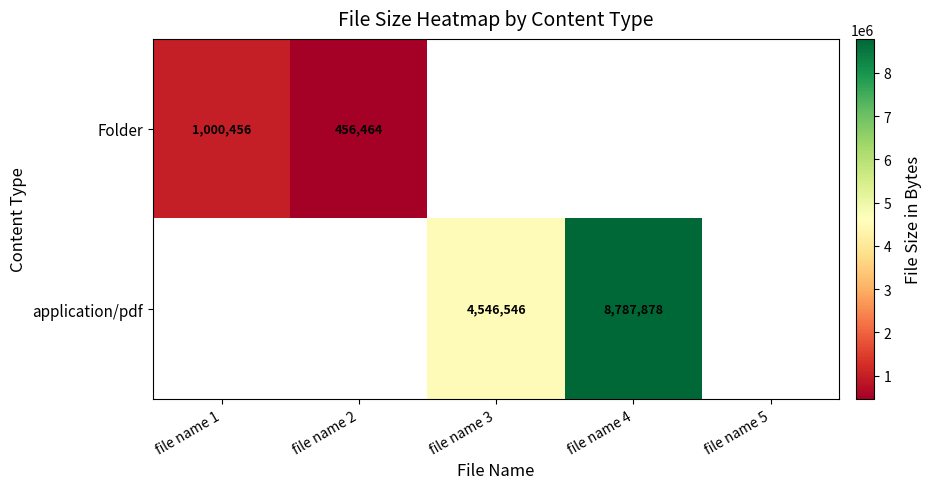

The Folder series shows 1500116 at file name 1. True or false?

False